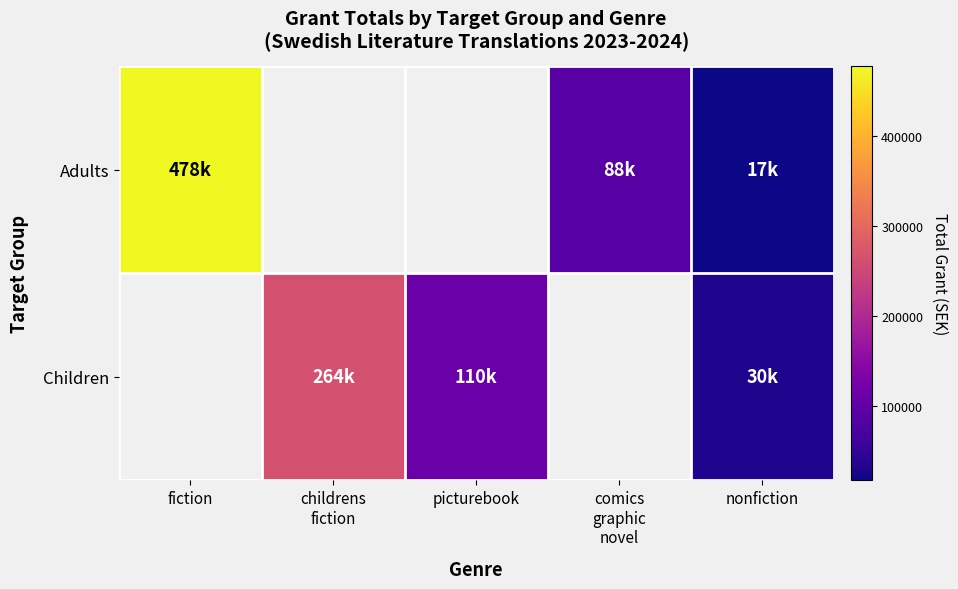

Count the number of data series in this chart.

2